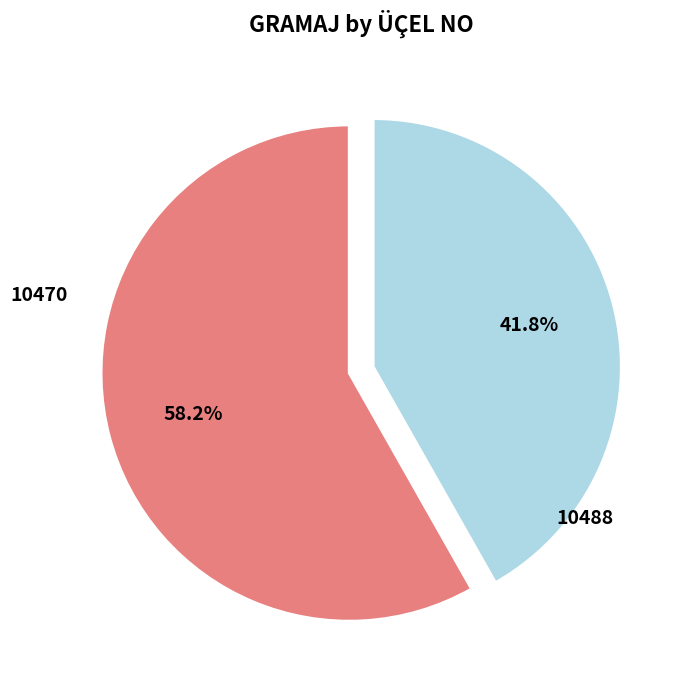

Is there any slice that represents more than half of the pie?

Yes